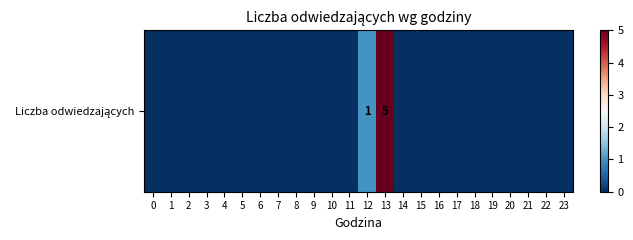

How many values are above zero?

2